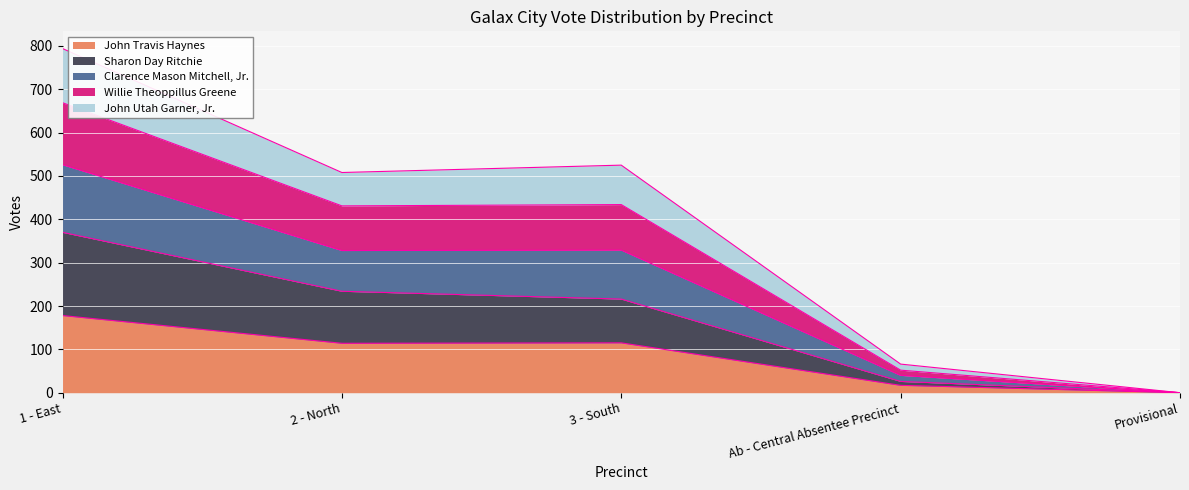

What is the highest value of the John Travis Haynes series?

178